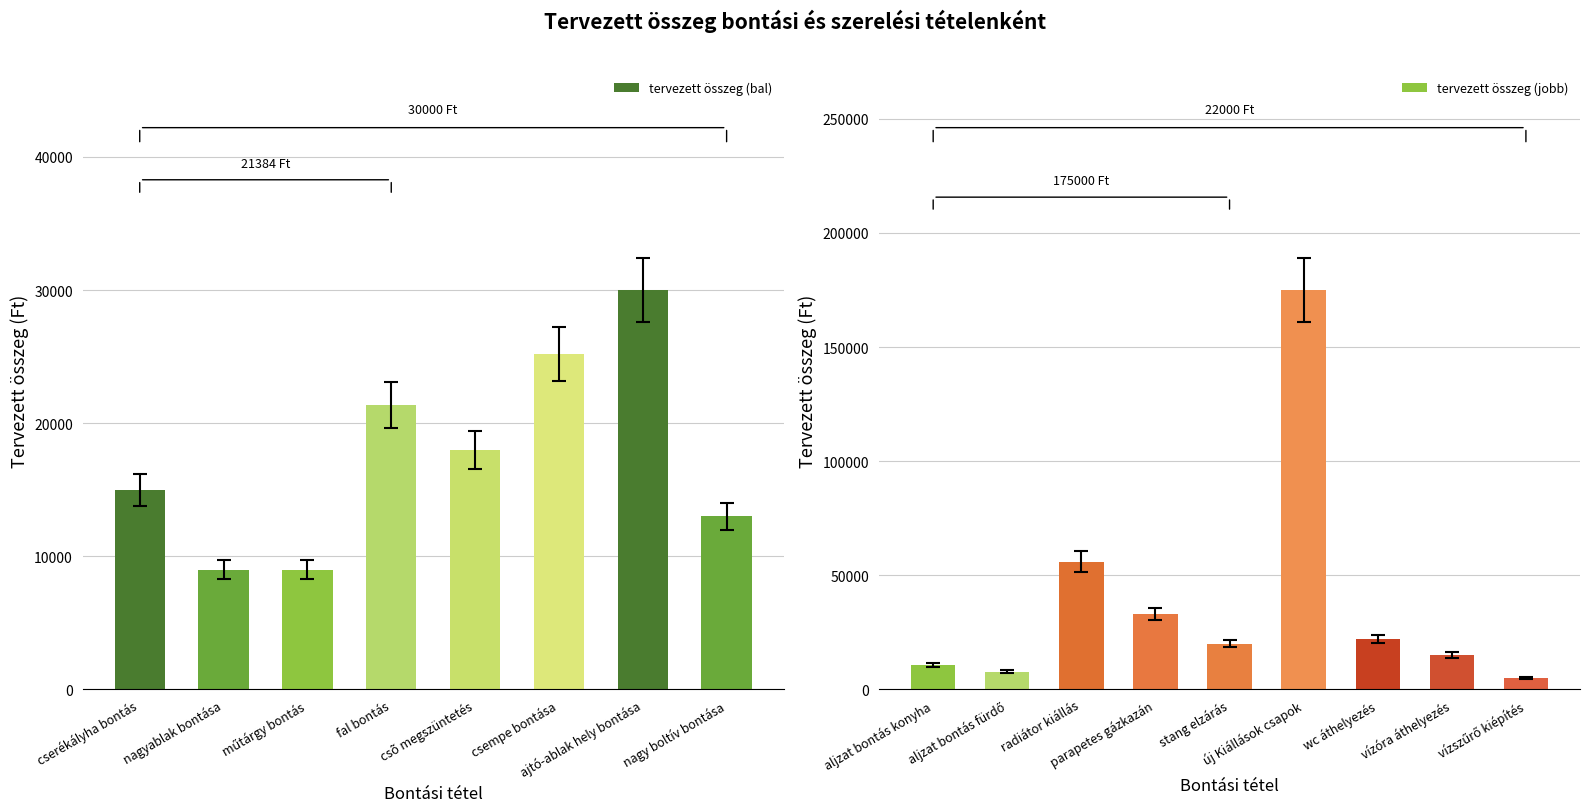

How many values in the tervezett mennyiség series exceed 3?

8